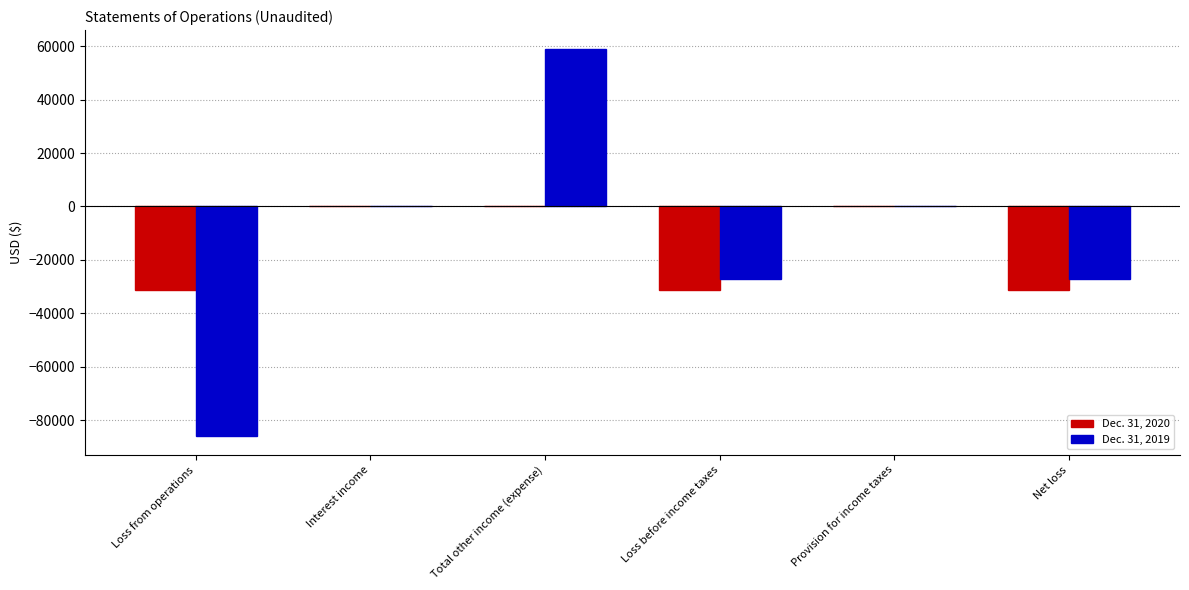

The value of Dec. 31, 2019 at Loss before income taxes is -42108. True or false?

False